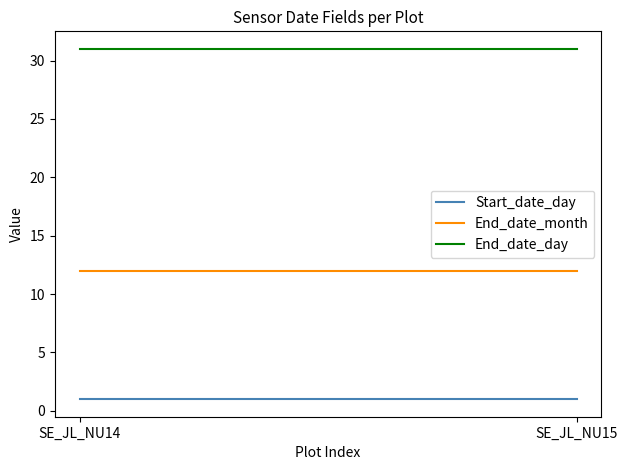

Where is End_date_day nearest to the value 31?

SE_JL_NU14